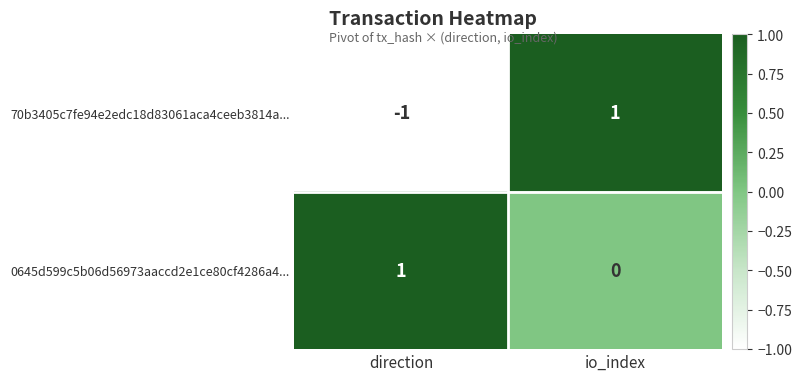

How many series are shown in this chart?

2